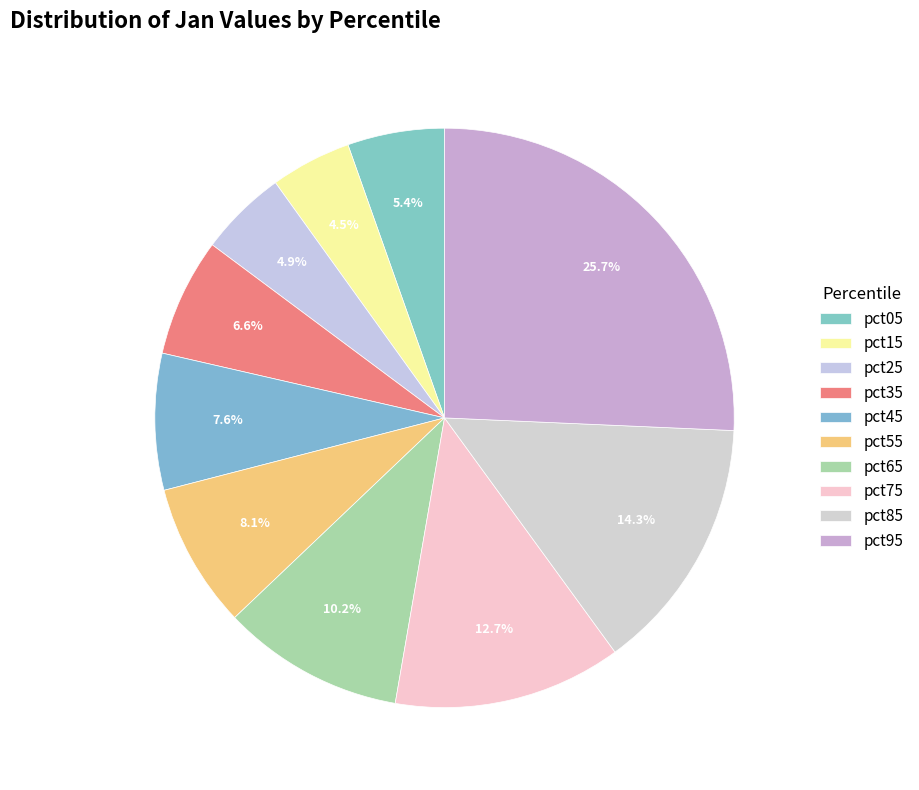

Which has a higher value, pct05 or pct15?

pct05